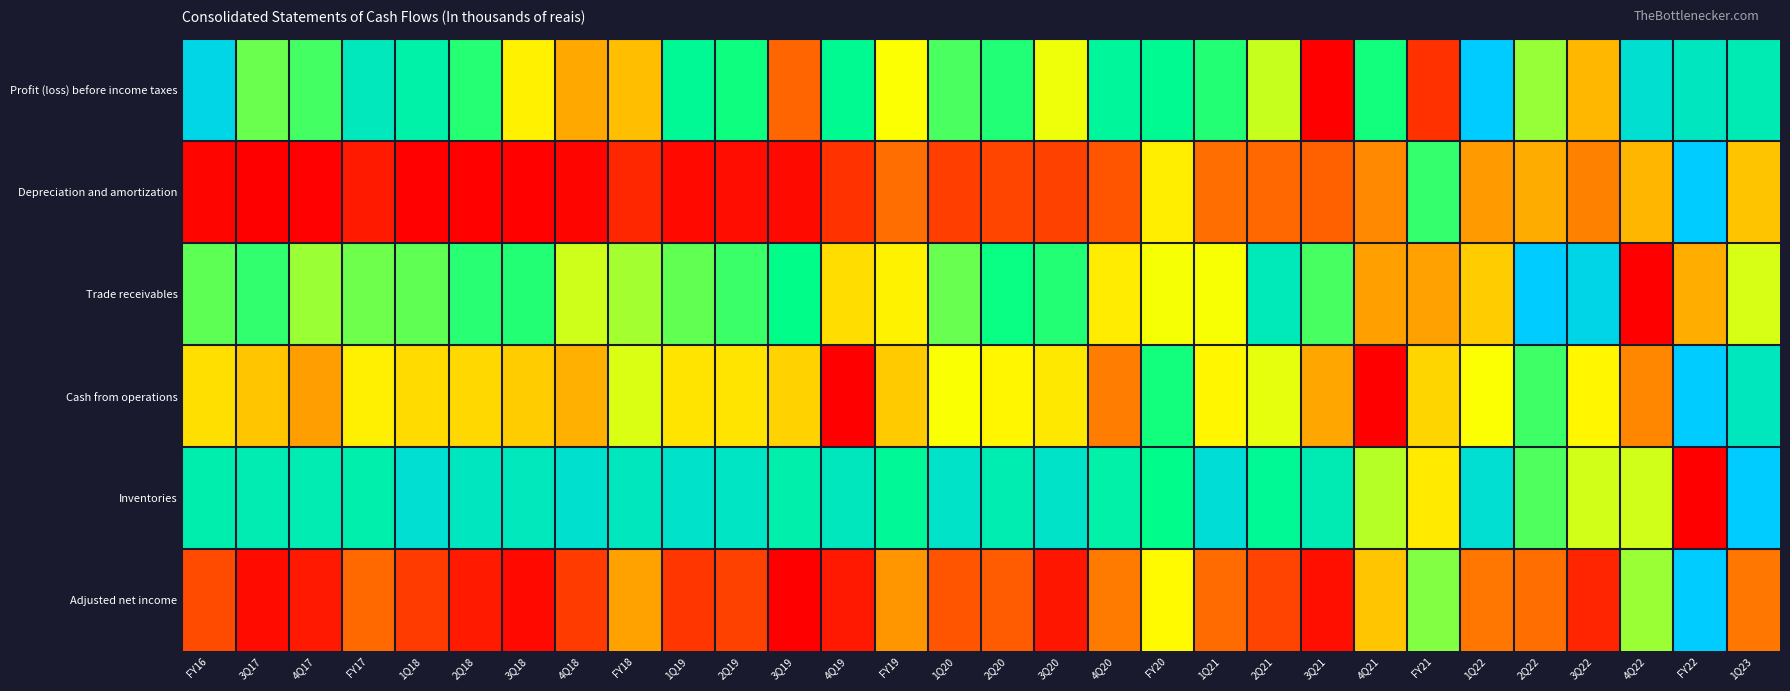

Which label corresponds to the smallest value in the chart?

3Q21